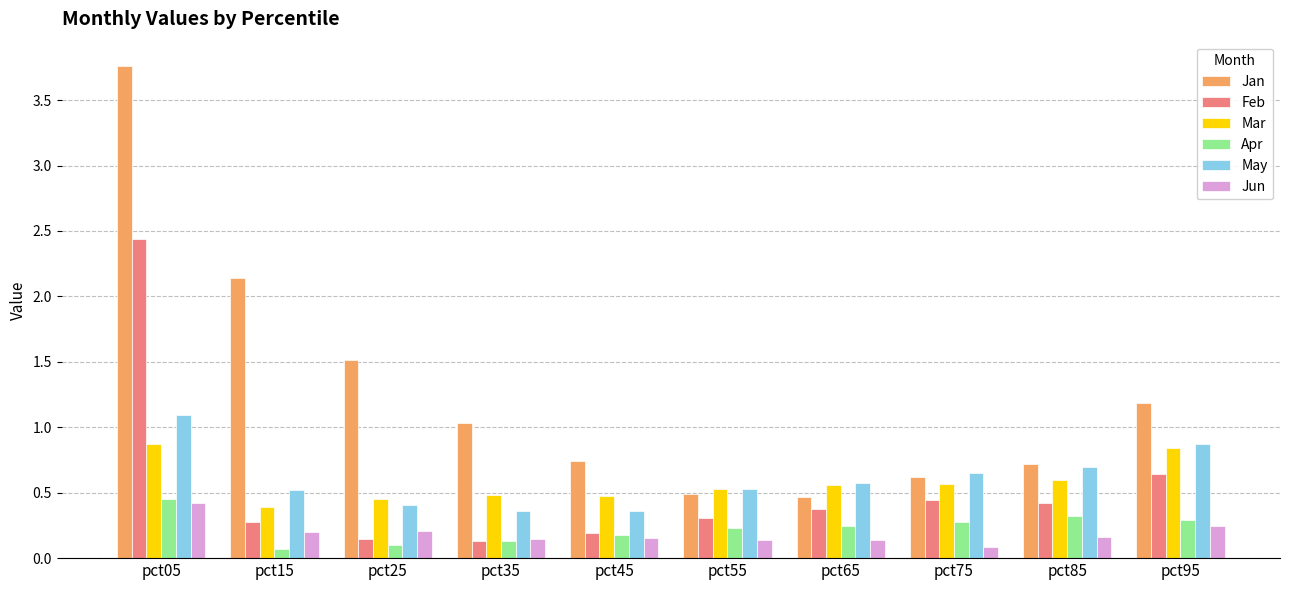

What is the value of the Mar bar at the 6th from the left?

0.5